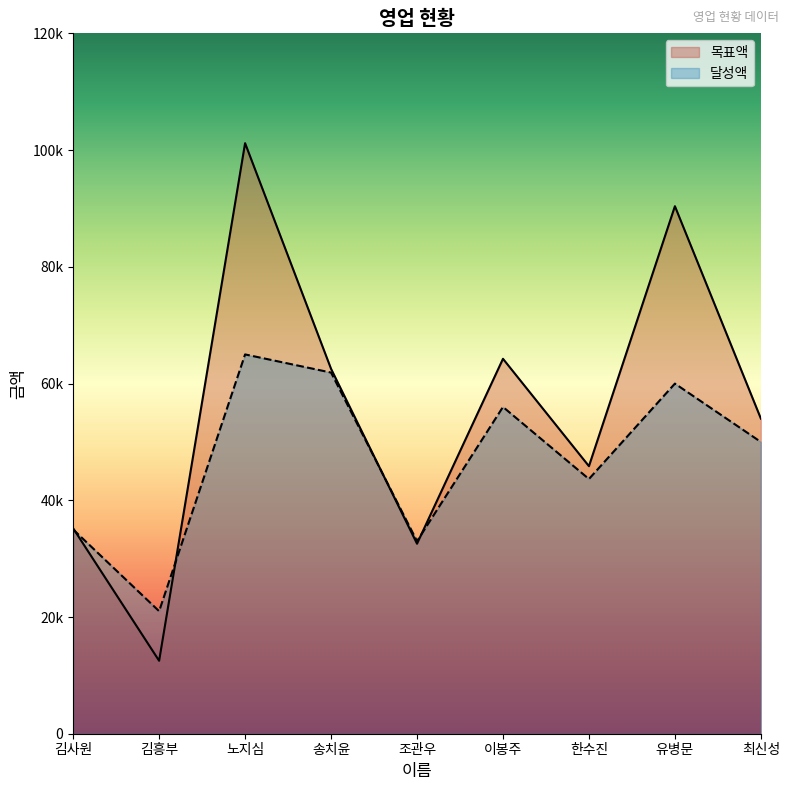

Which category has the lowest value in the 목표액 series?

김흥부